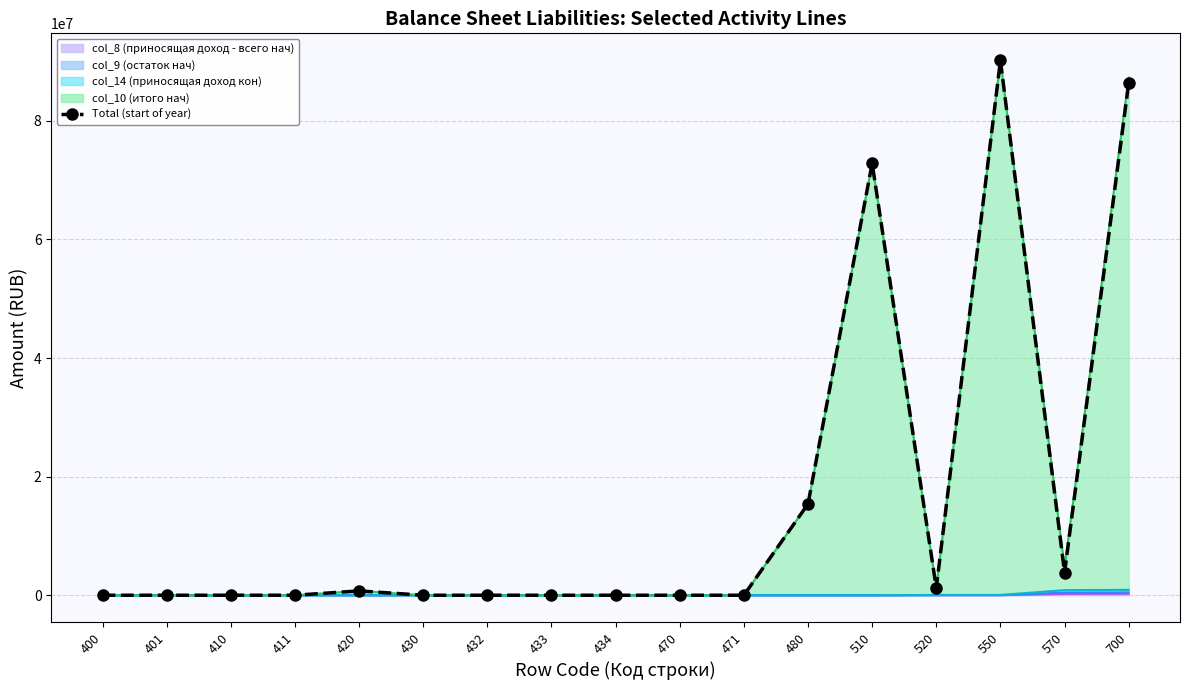

The chart shows a value of 18127803.5 at 510. True or false?

False